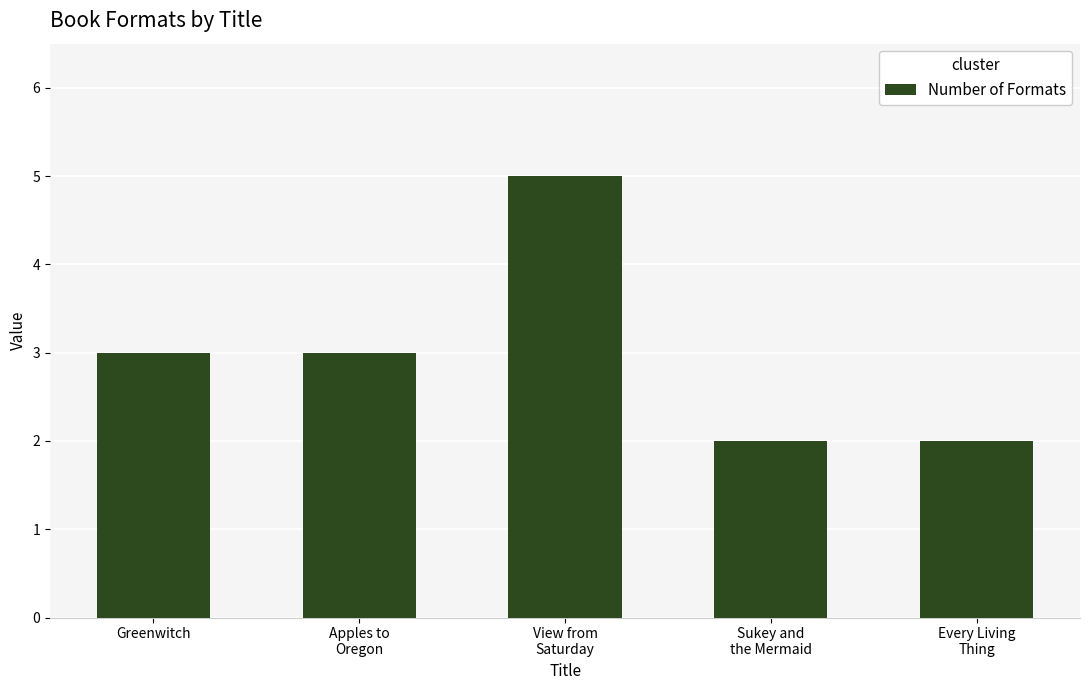

Is it true that the value at Sukey and
the Mermaid is 2?

True